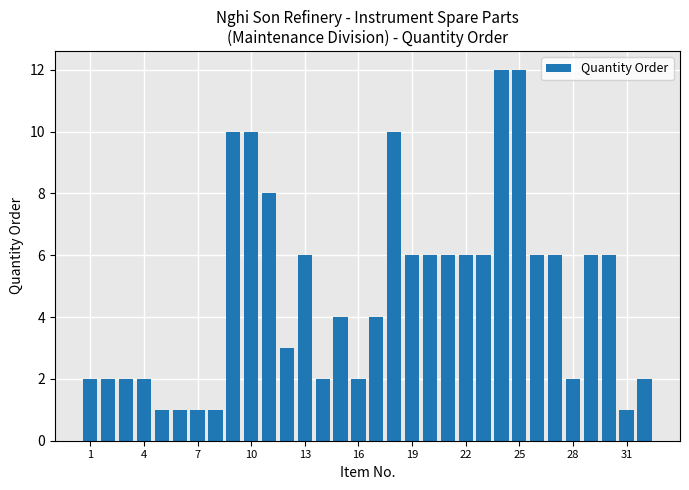

What is the average value?

5